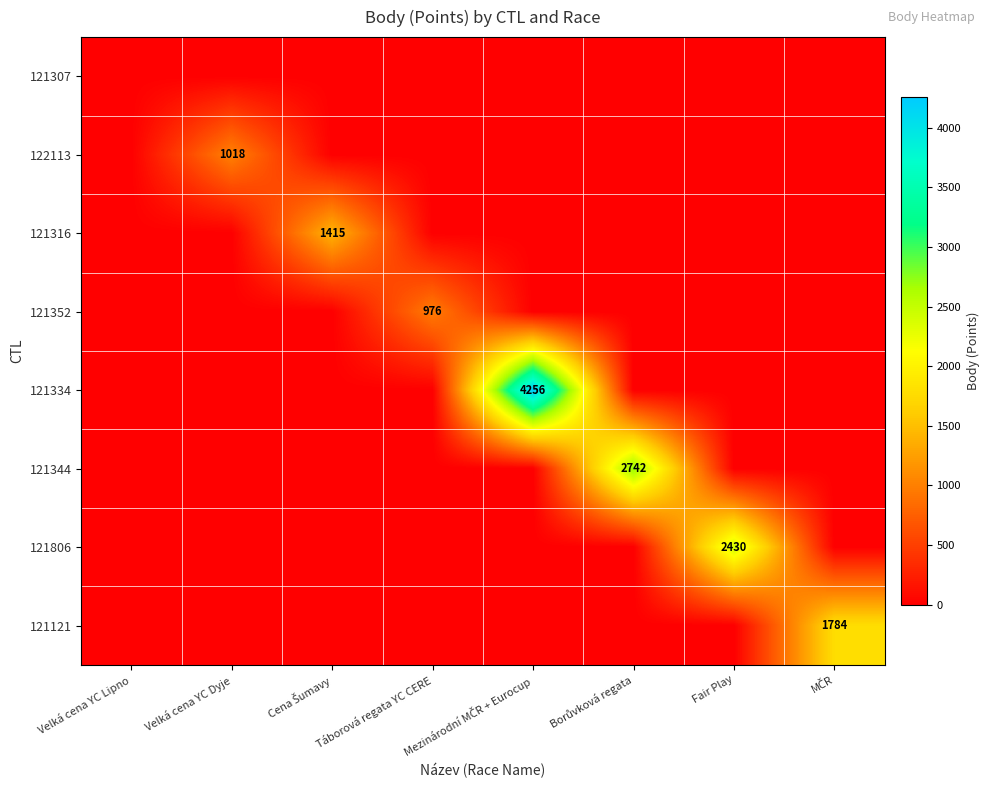

What is the sum of all 121334 values?

4256